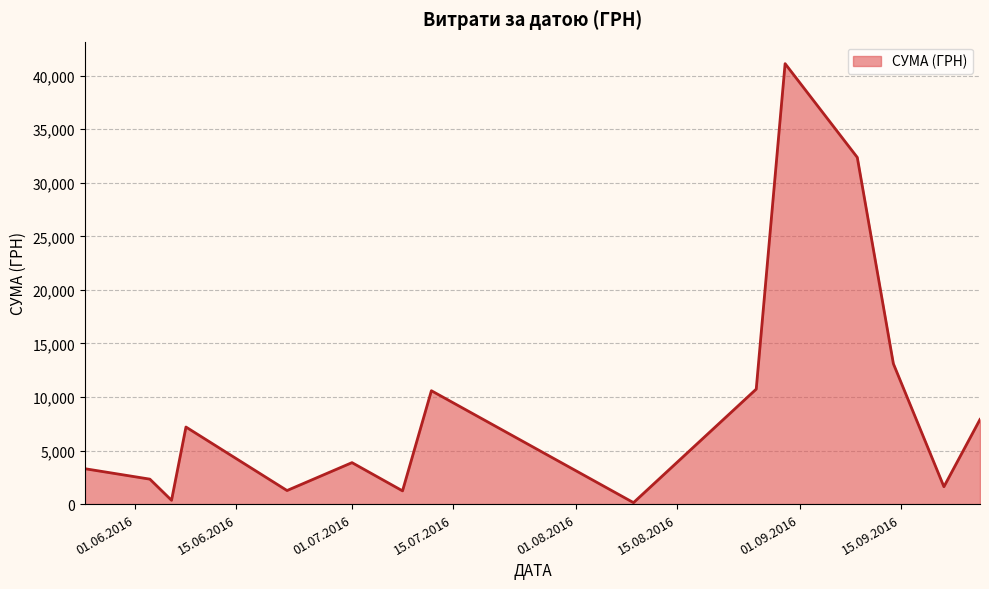

What is the maximum value shown in the chart?

41121.0